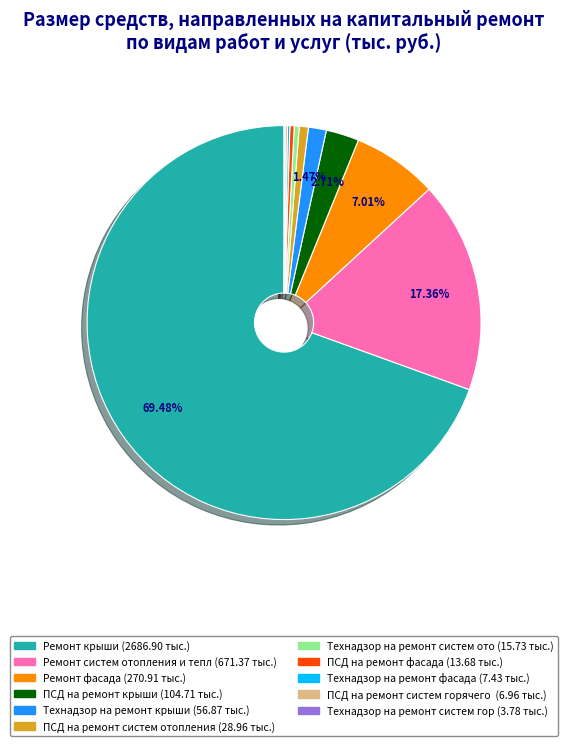

Does any single category account for the majority?

Yes